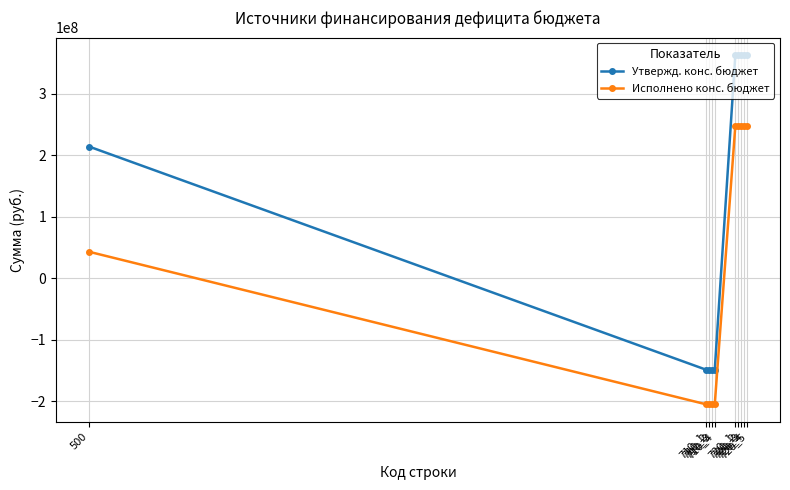

Read the Исполнено конс. бюджет value at 720_5.

247870422.6